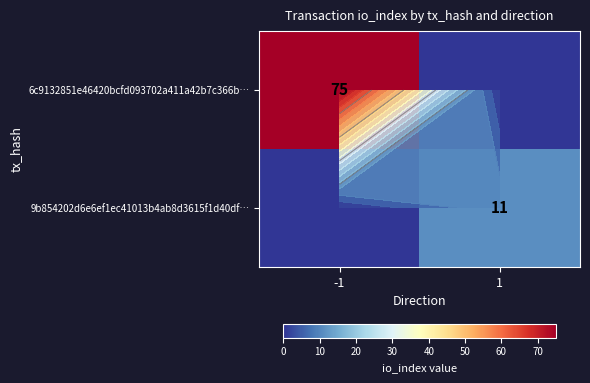

The value of 9b854202d6e6ef1ec41013b4ab8d3615f1d40df… at 1 is 11. True or false?

True